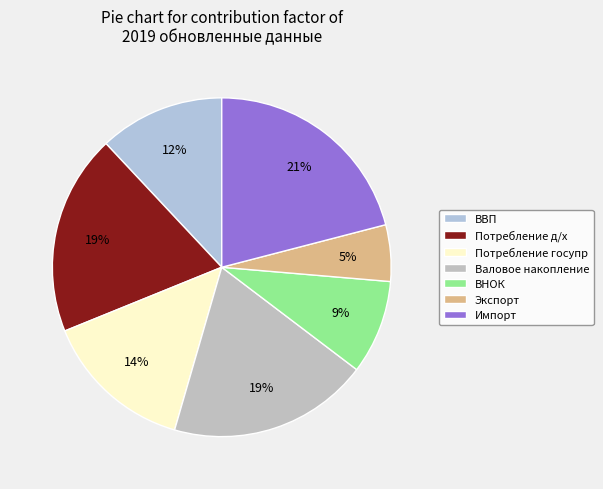

Is it true that Импорт is 21% of the pie?

True